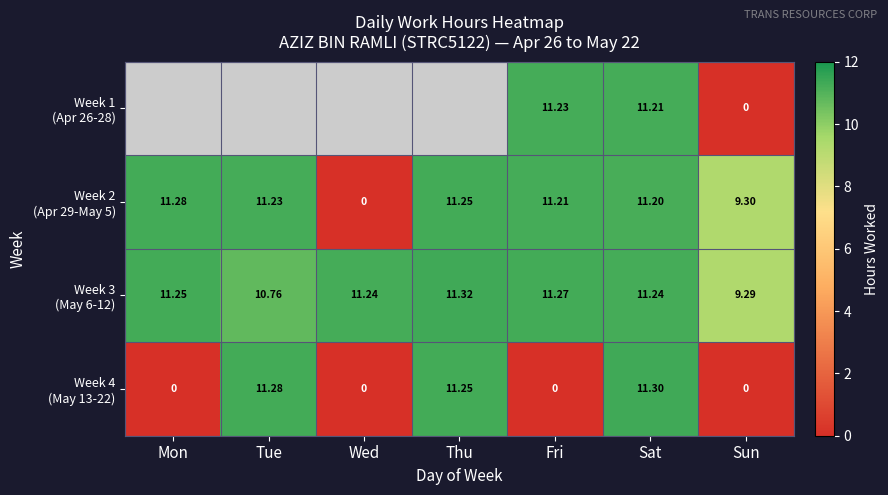

What is the greatest value displayed?

11.3